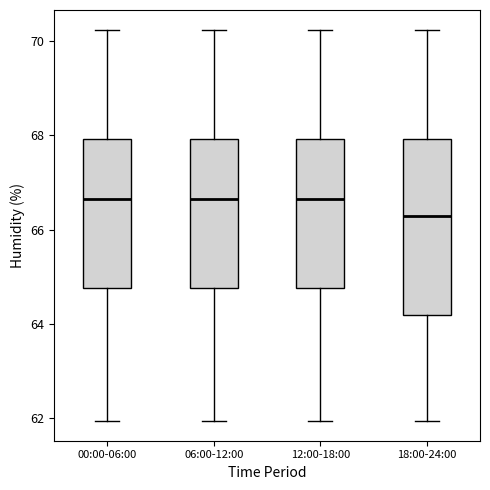

Comparing the boxes themselves (not the whiskers), which one is the tallest?

18:00-24:00